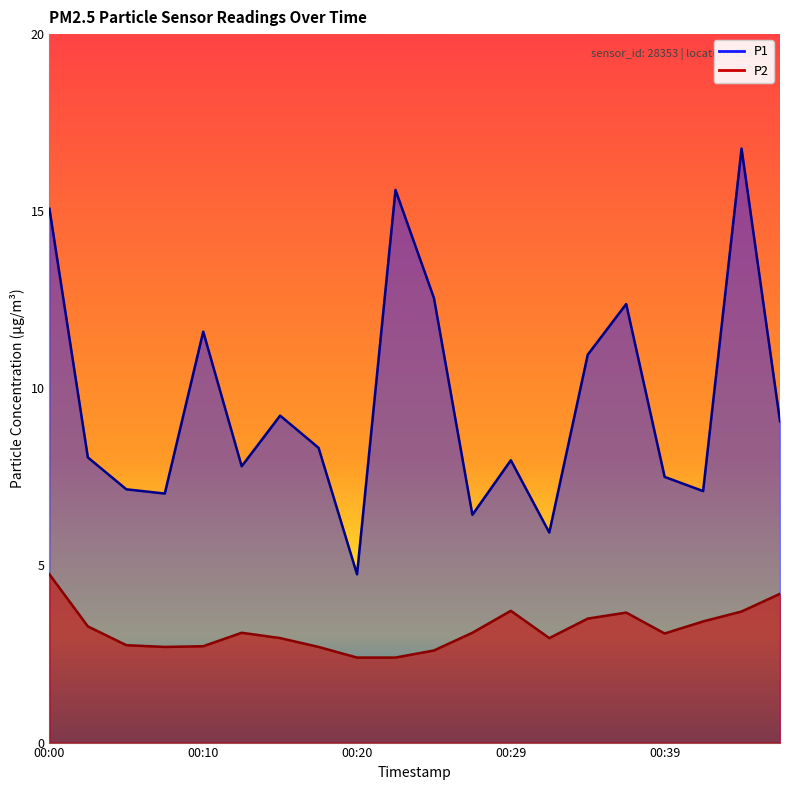

Rank the categories by P2 value from lowest to highest.

00:20, 00:22, 00:25, 00:07, 00:17, 00:10, 00:05, 00:15, 00:32, 00:39, 00:12, 00:27, 00:02, 00:42, 00:34, 00:37, 00:44, 00:29, 00:47, 00:00